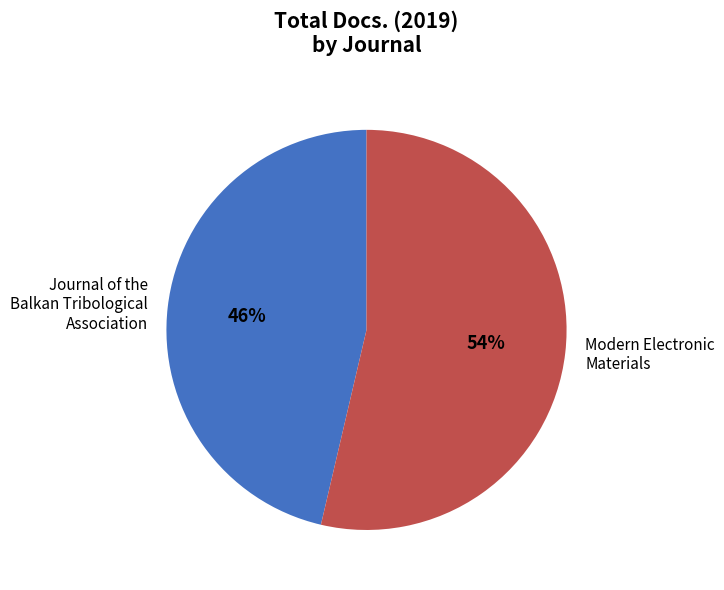

Is the sum of Journal of the Balkan Tribological Association and Modern Electronic Materials greater than half?

Yes